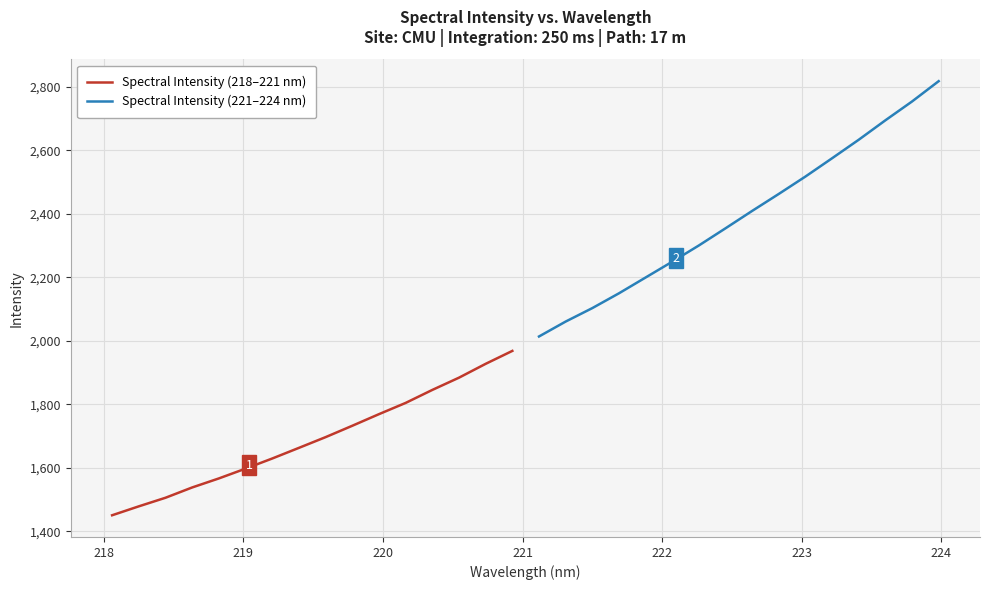

What is the difference between the second highest and minimum values in the Spectral Intensity (218–221 nm) series?

476.9